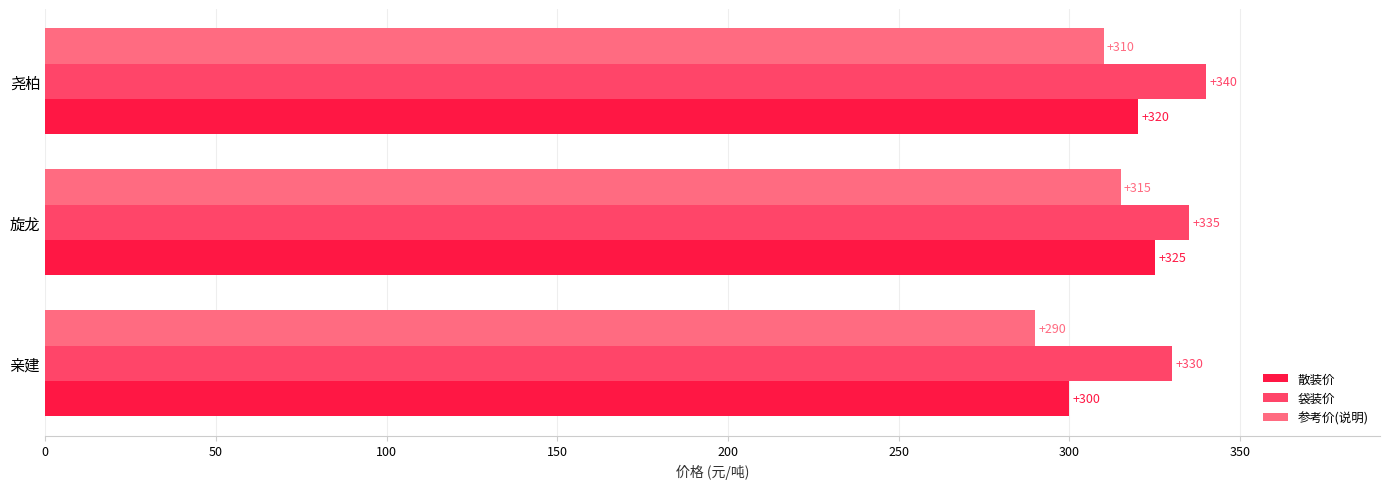

Where is 参考价(说明) nearest to the value 302?

尧柏